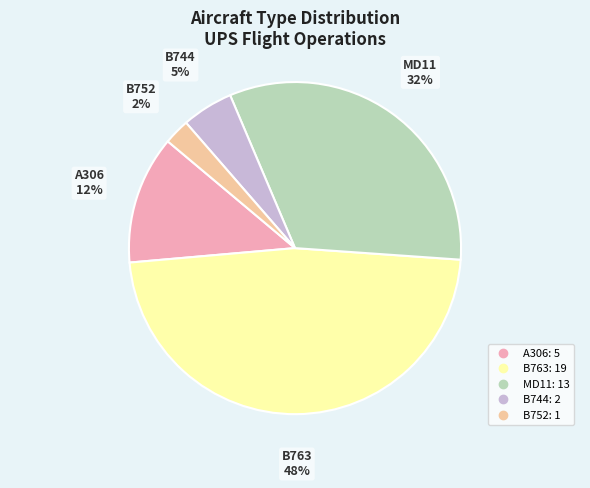

Does any single category account for the majority?

No